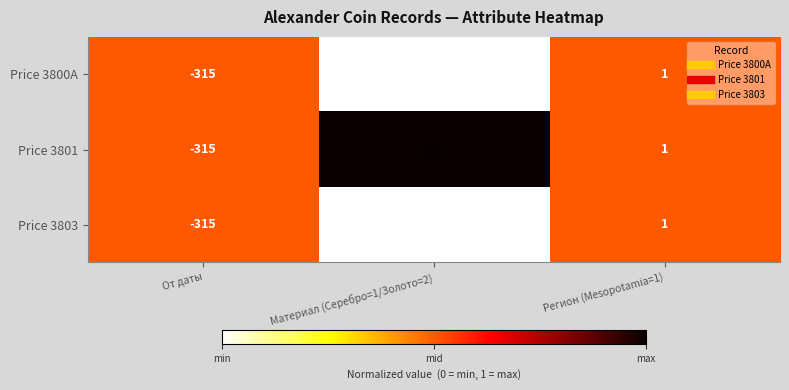

How many series are shown in this chart?

3